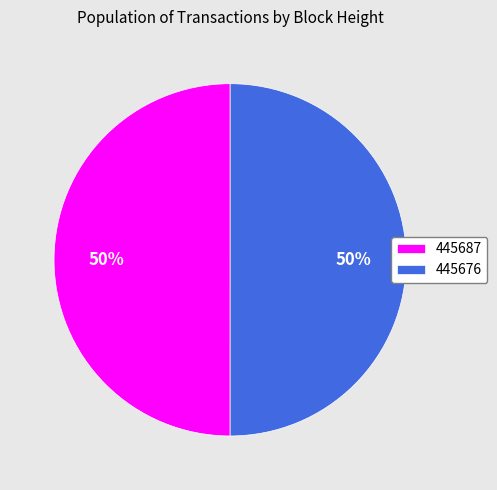

Approximately how many times larger is the value at 445687 compared to 445676?

1.0